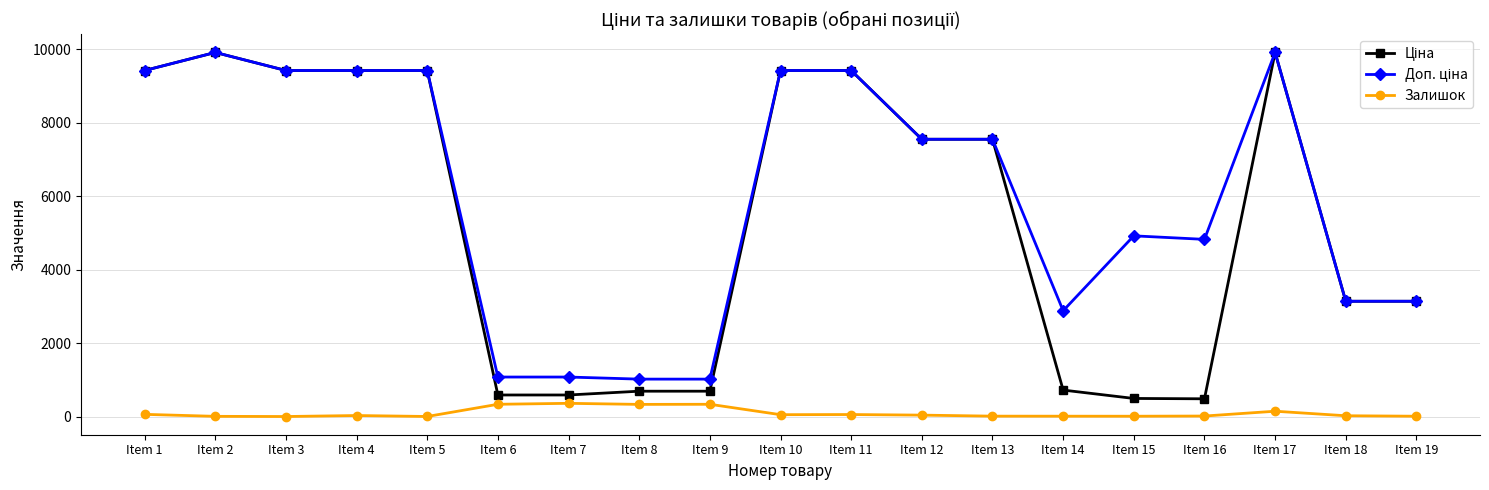

What is the highest value of the Залишок series?

359.0